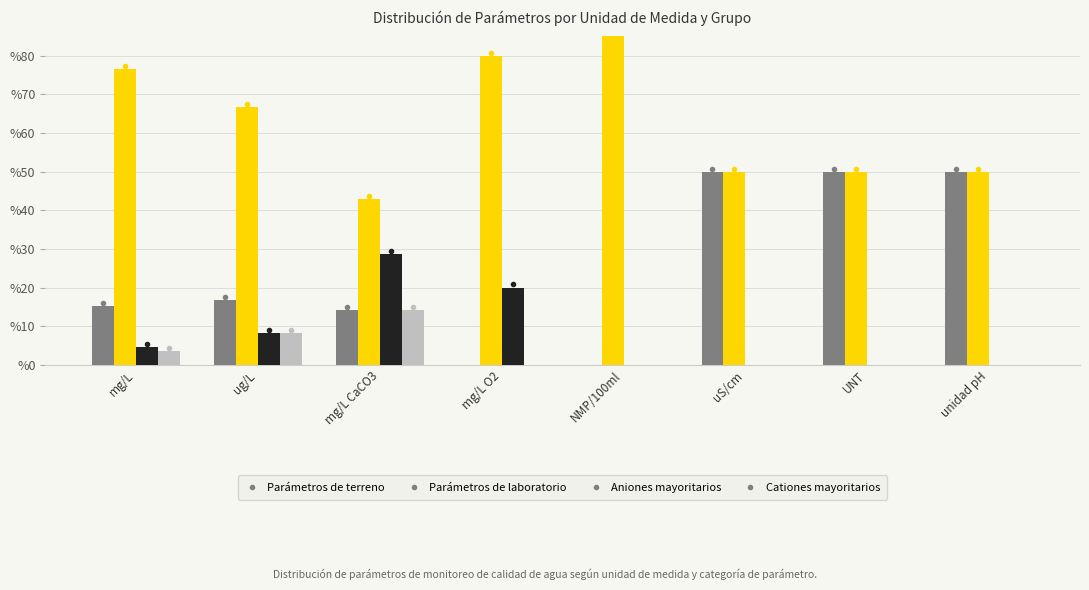

What is the label of the 7th bar from the right?

ug/L